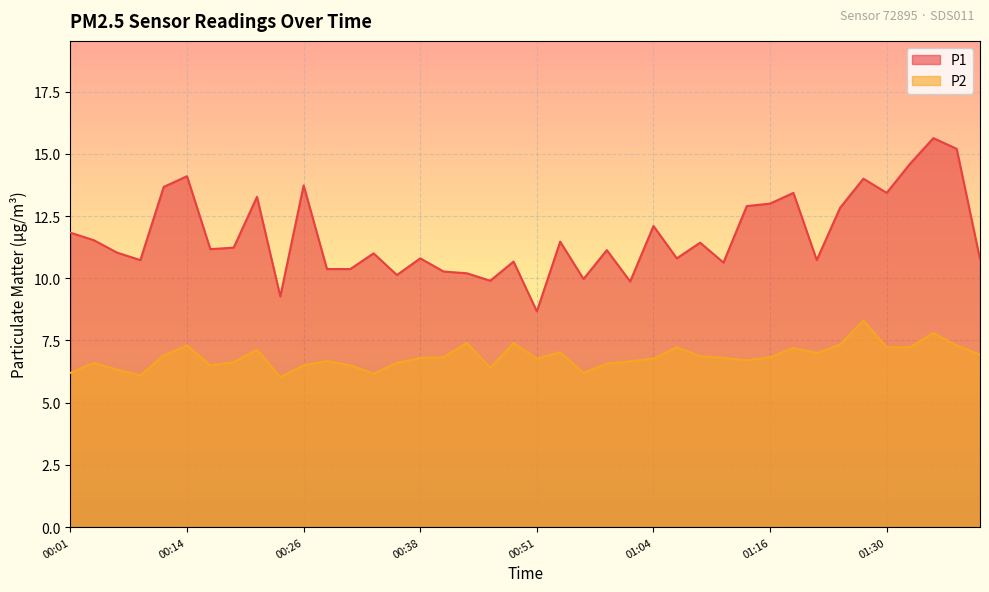

Which series has the largest total across all categories?

P1